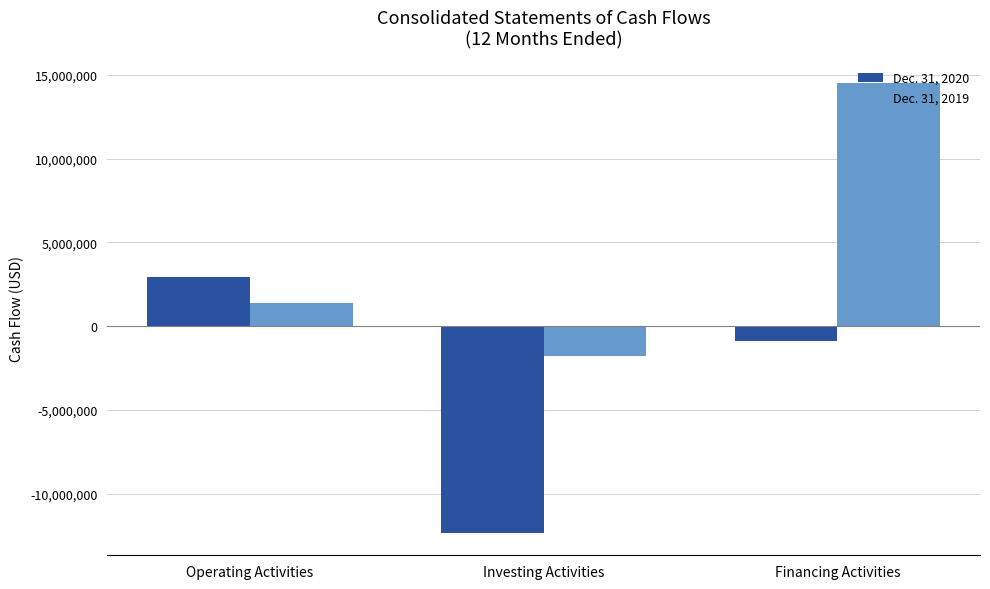

What is the total value across all series at Financing Activities?

13620177